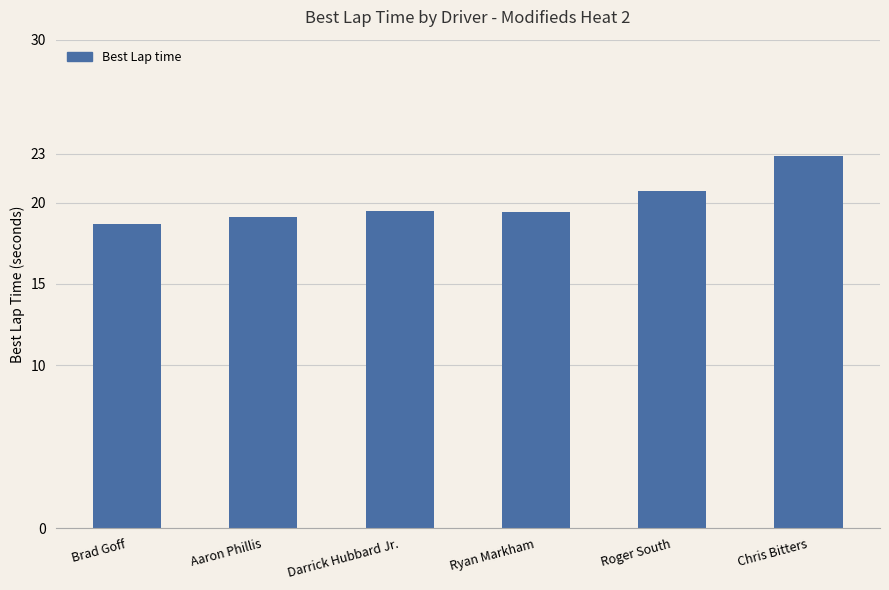

What is the maximum value shown in the chart?

22.9